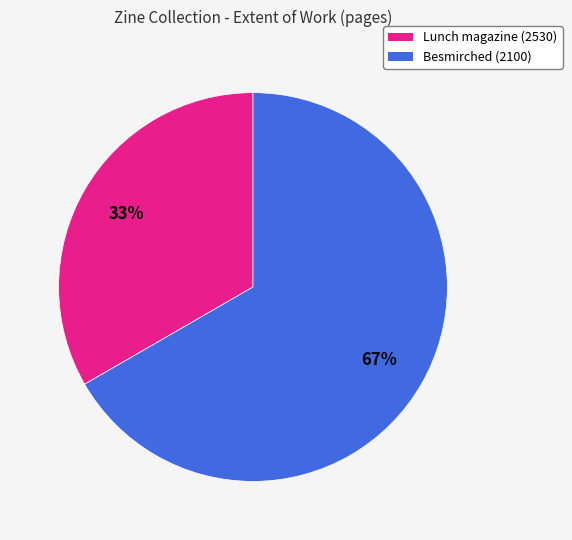

Rank the categories by value from lowest to highest.

Lunch magazine (2530), Besmirched (2100)